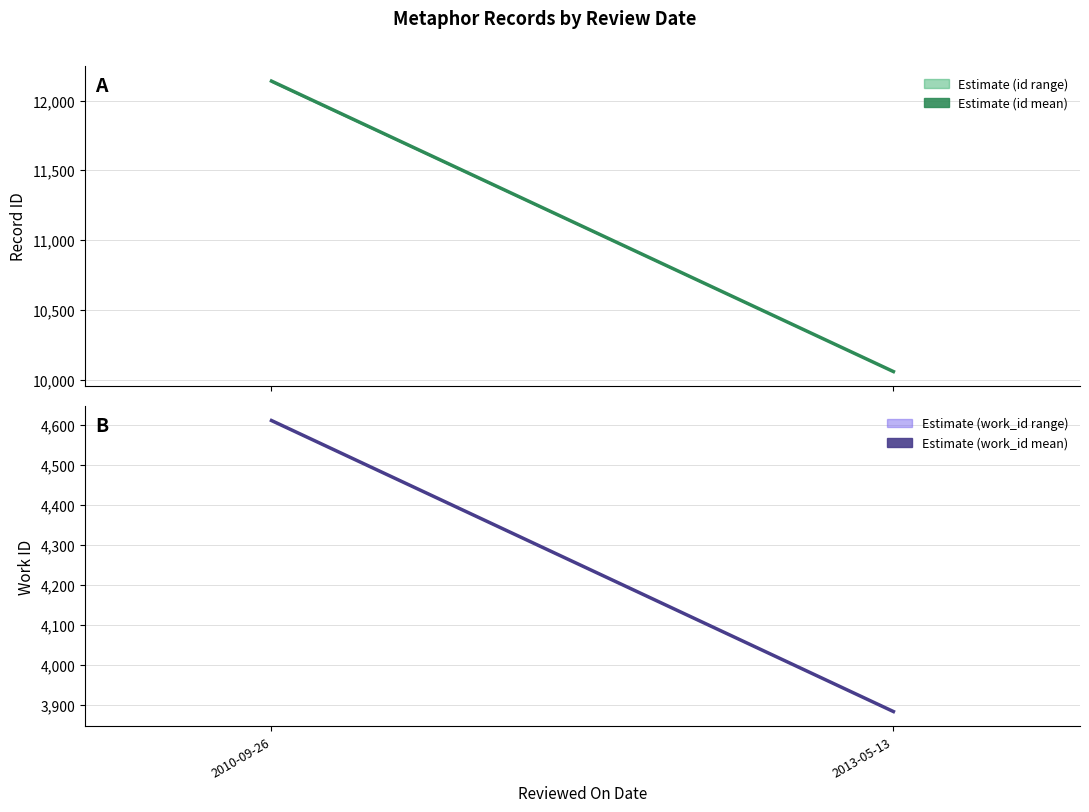

Rank the series by their maximum value, from lowest to highest.

work_id (mean), id (mean)